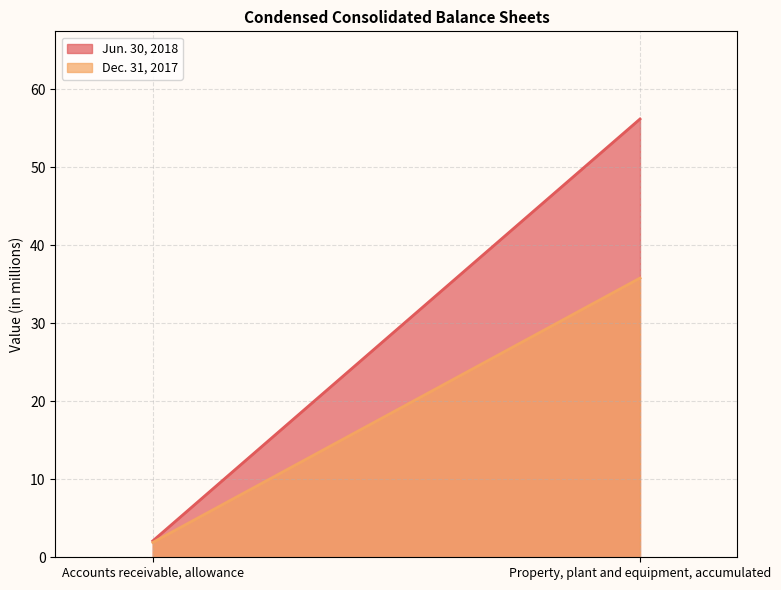

What is the spread (max minus min) of values at Accounts receivable, allowance?

0.2